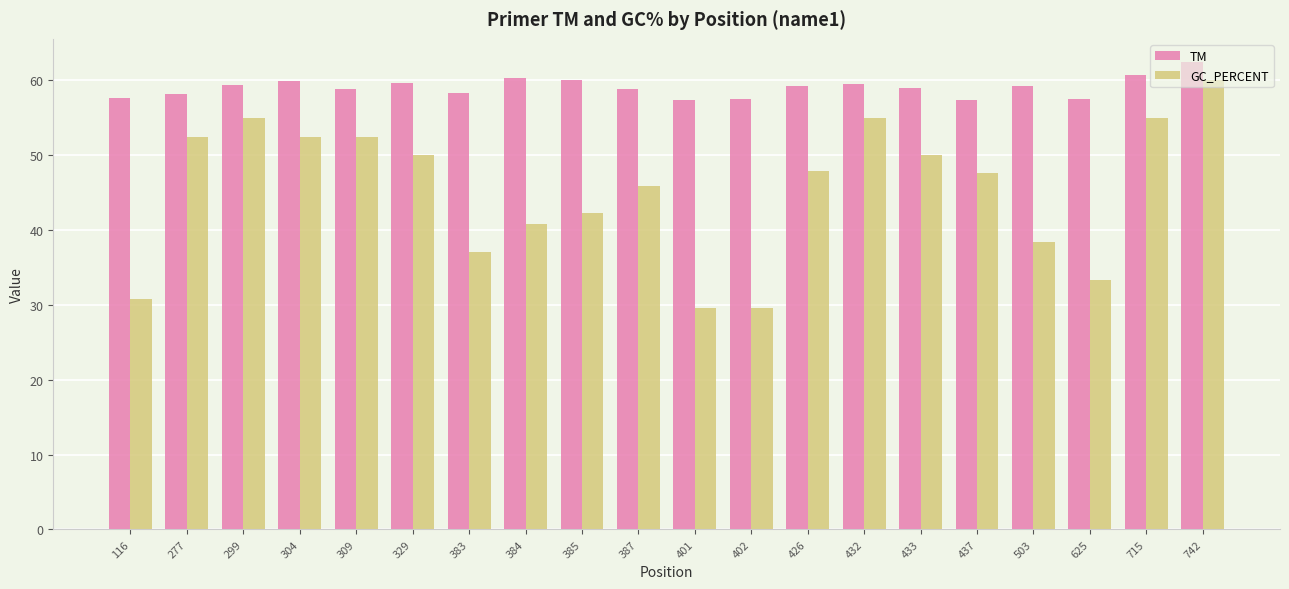

What is the difference between the second highest and second lowest values in the TM series?

3.4